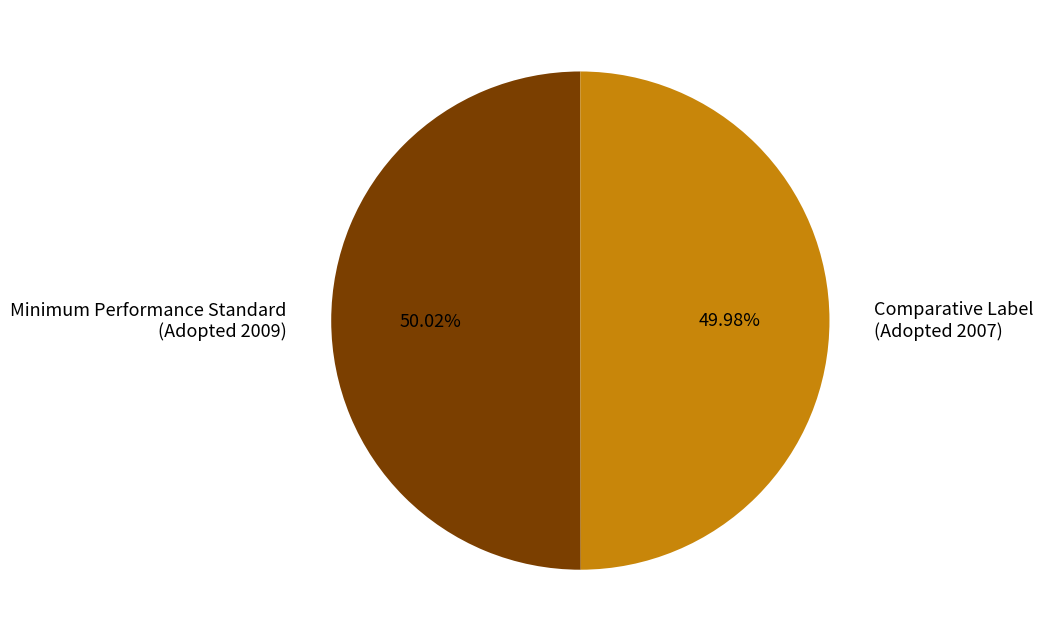

Do Comparative Label (Adopted 2007) and Minimum Performance Standard (Adopted 2009) together represent more than half of the pie?

Yes